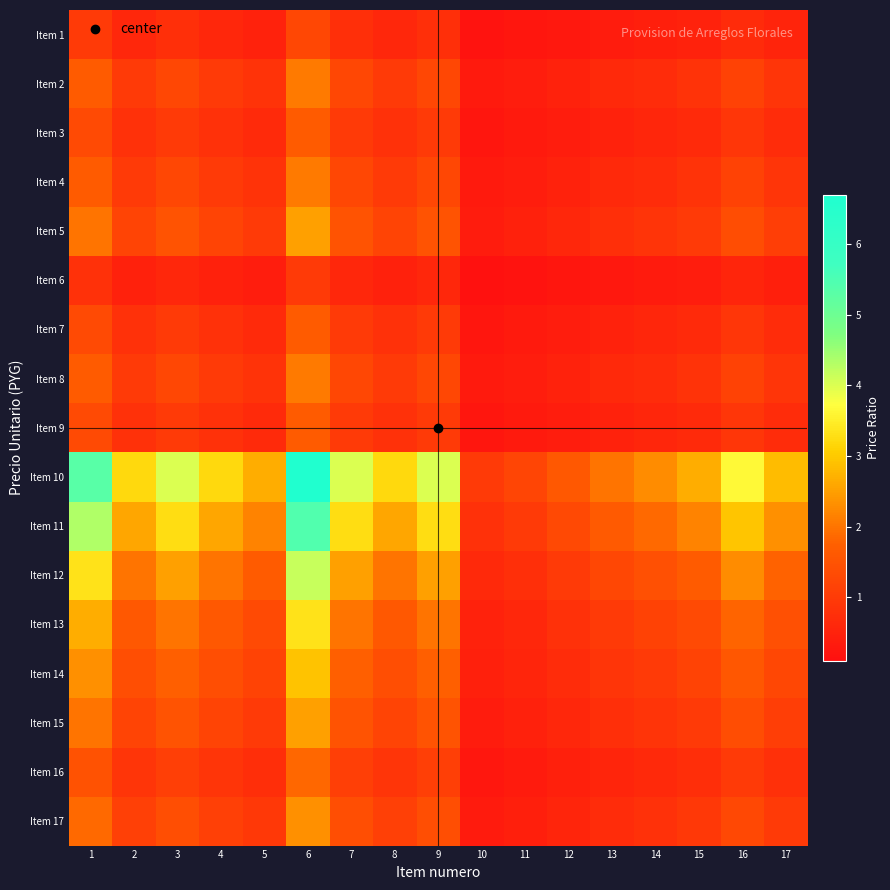

What is the smallest value displayed?

0.1